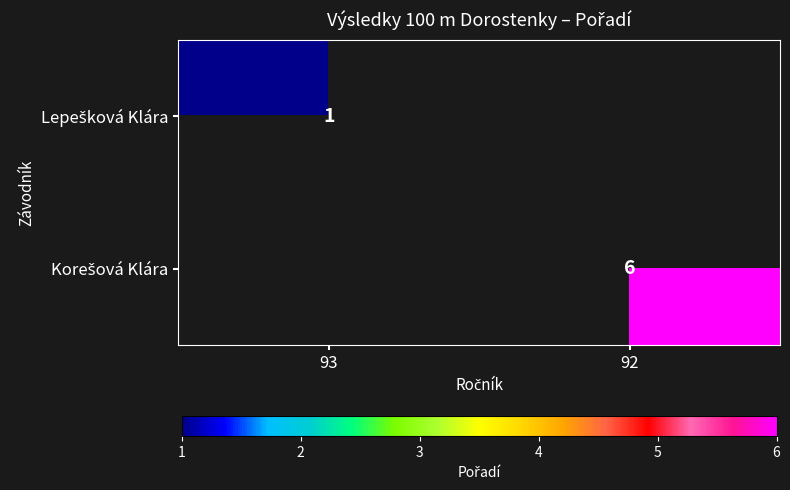

Is the value of Lepešková Klára at 93 greater than the value of Korešová Klára at 92?

No